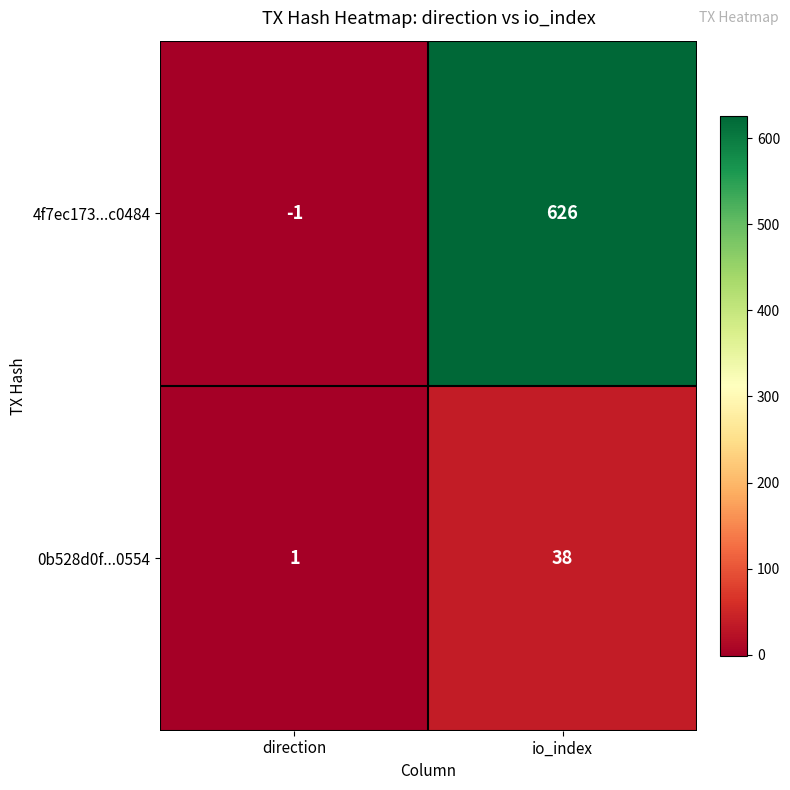

Rank the series at direction from highest to lowest value.

0b528d0f...0554, 4f7ec173...c0484